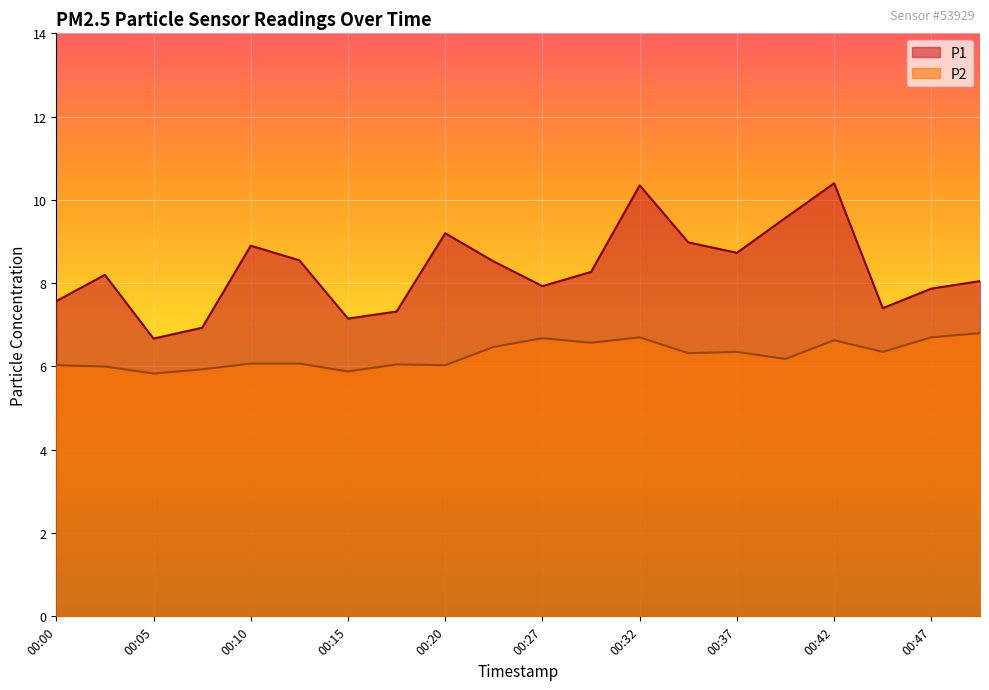

Where is P2 nearest to the value 6?

00:02